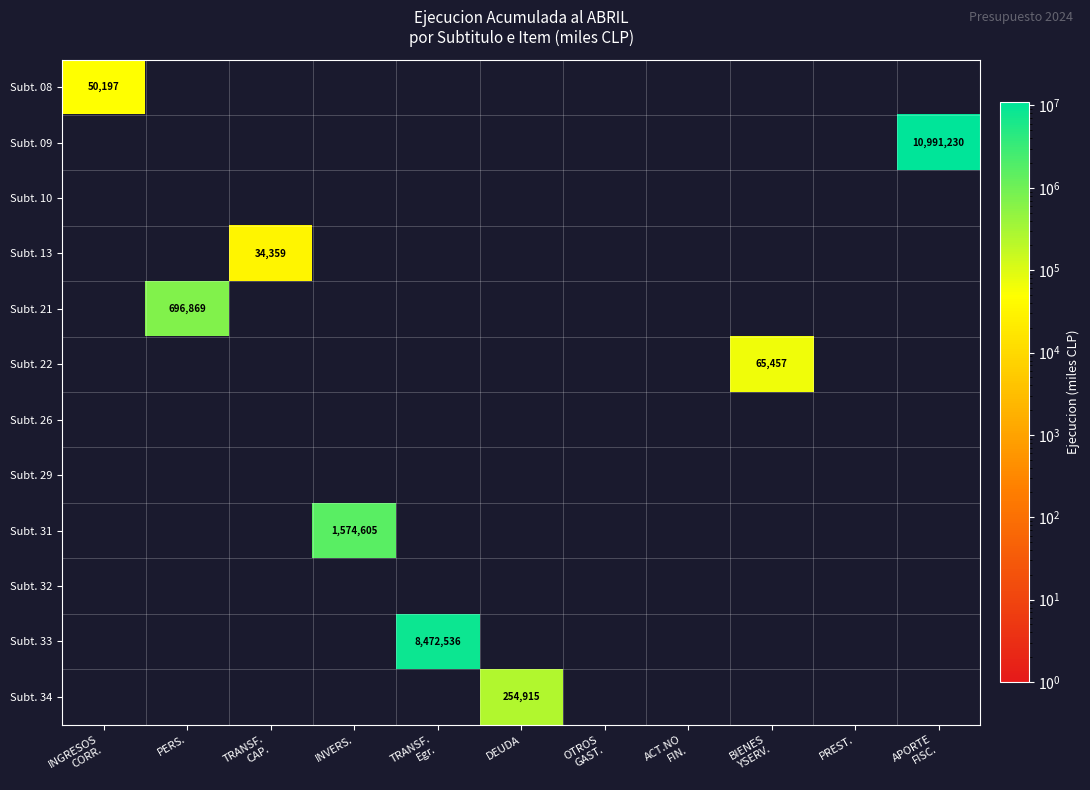

The Subt. 22 series shows 0 at OTROS GAST.. True or false?

True